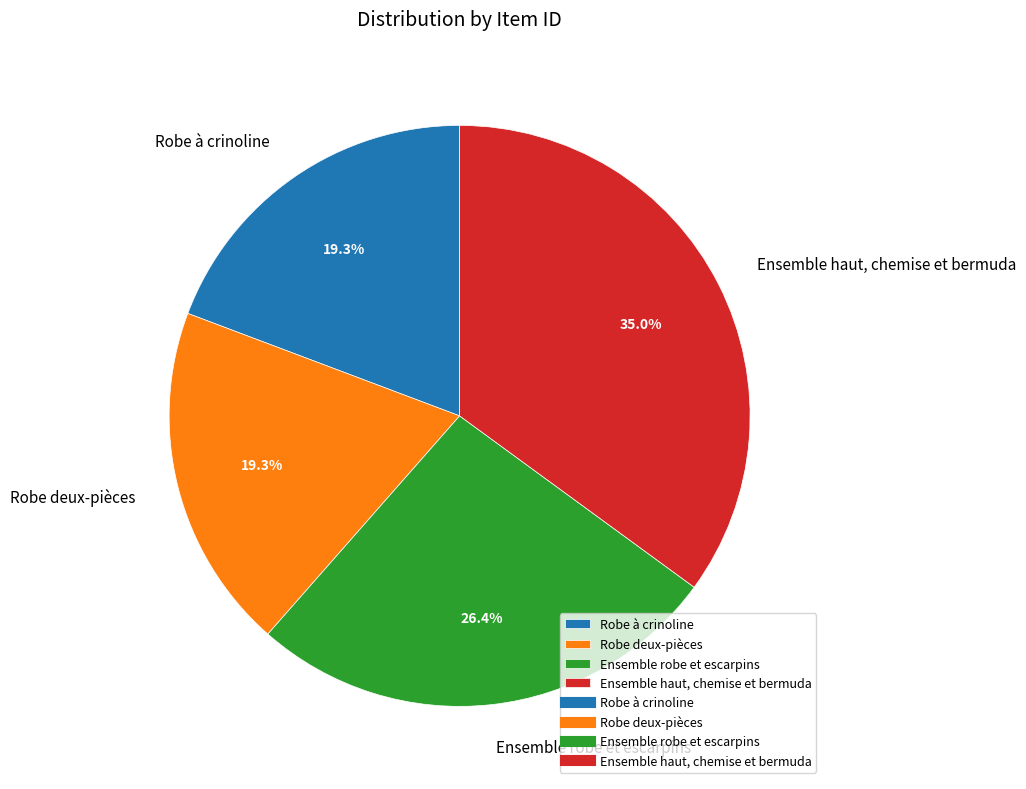

Is the sum of Ensemble haut, chemise et bermuda and Ensemble robe et escarpins greater than half?

Yes